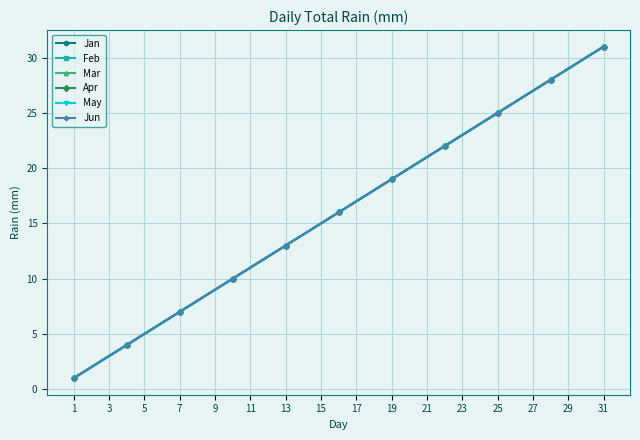

What is the difference between the maximum and minimum values in the Mar series?

30